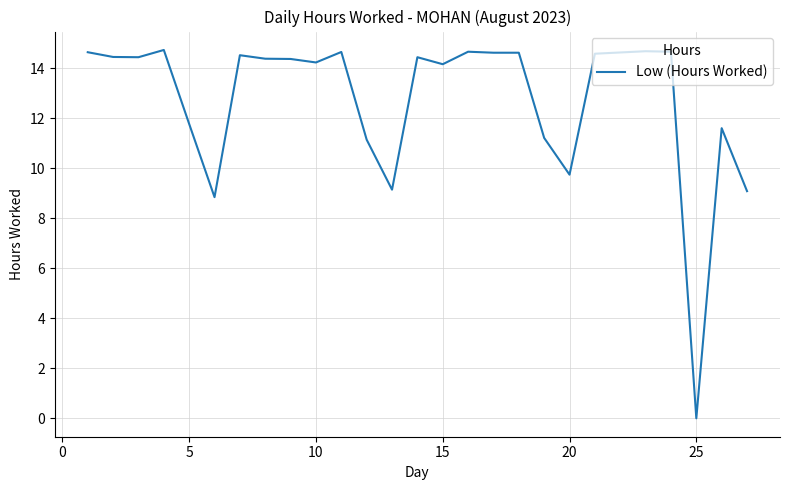

How many lines are shown in the chart?

1